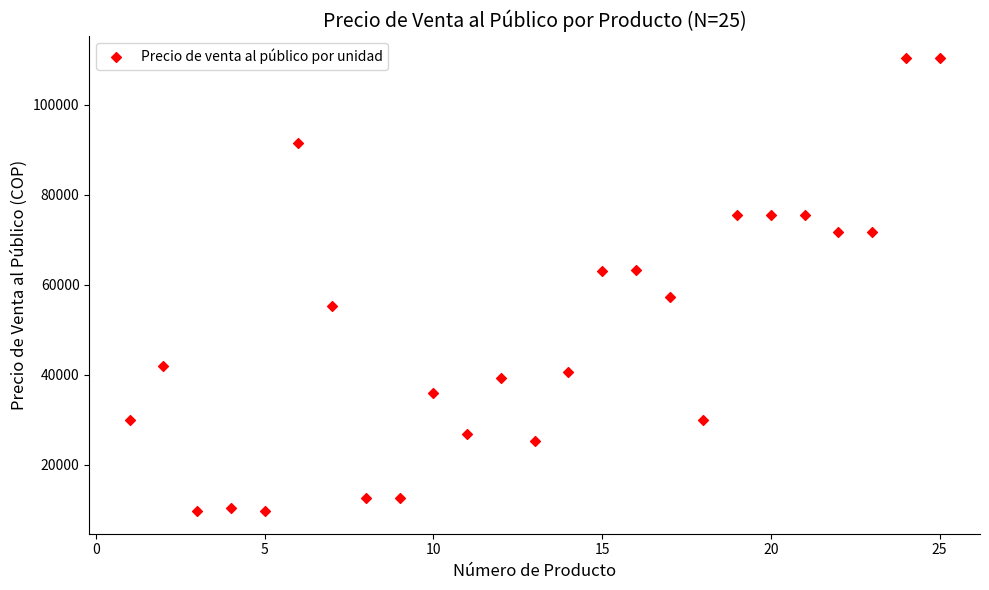

What is the range of Y values (max minus min)?

100507